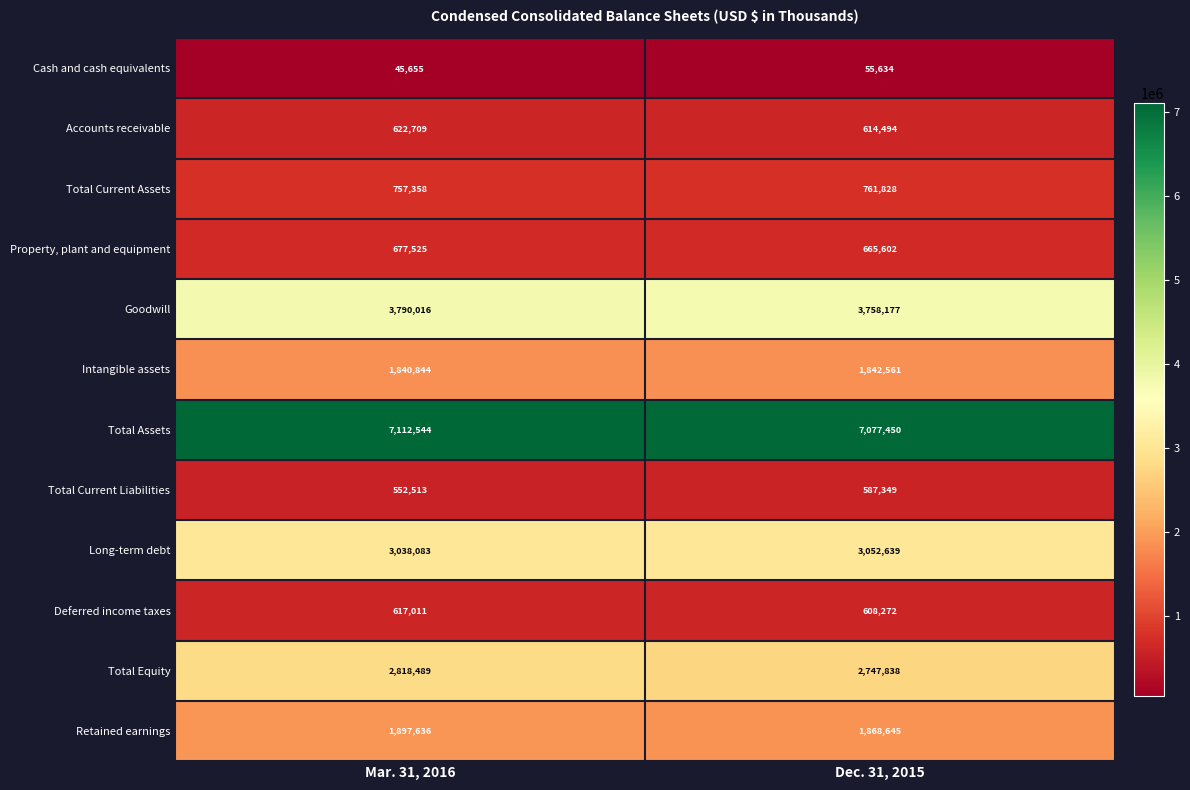

Which series has the widest spread of values?

Total Equity